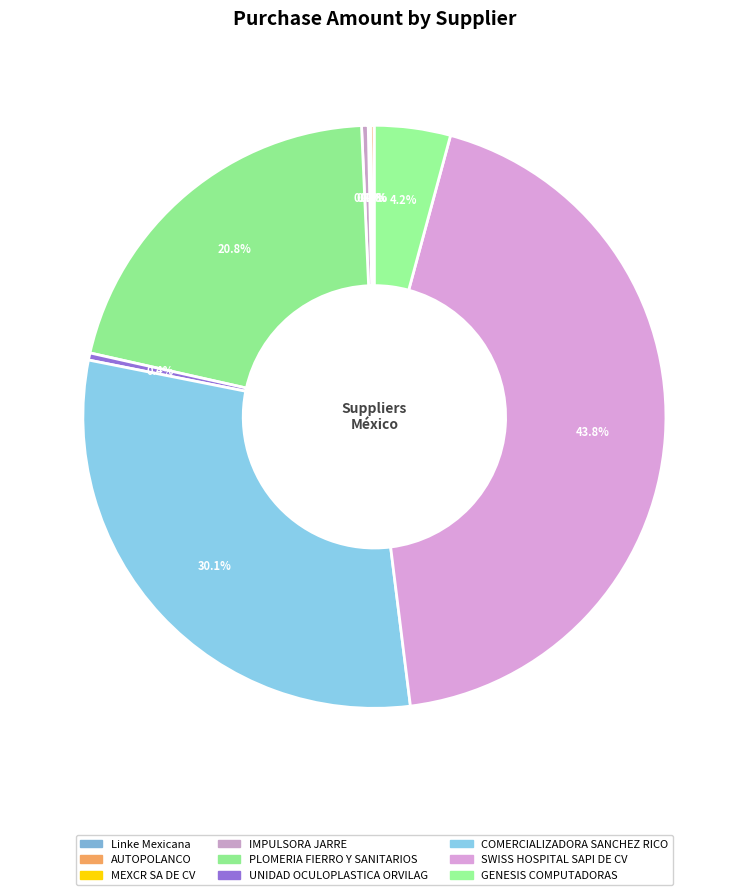

What is the change in value from Linke Mexicana to PLOMERIA FIERRO Y SANITARIOS?

+5691475.4